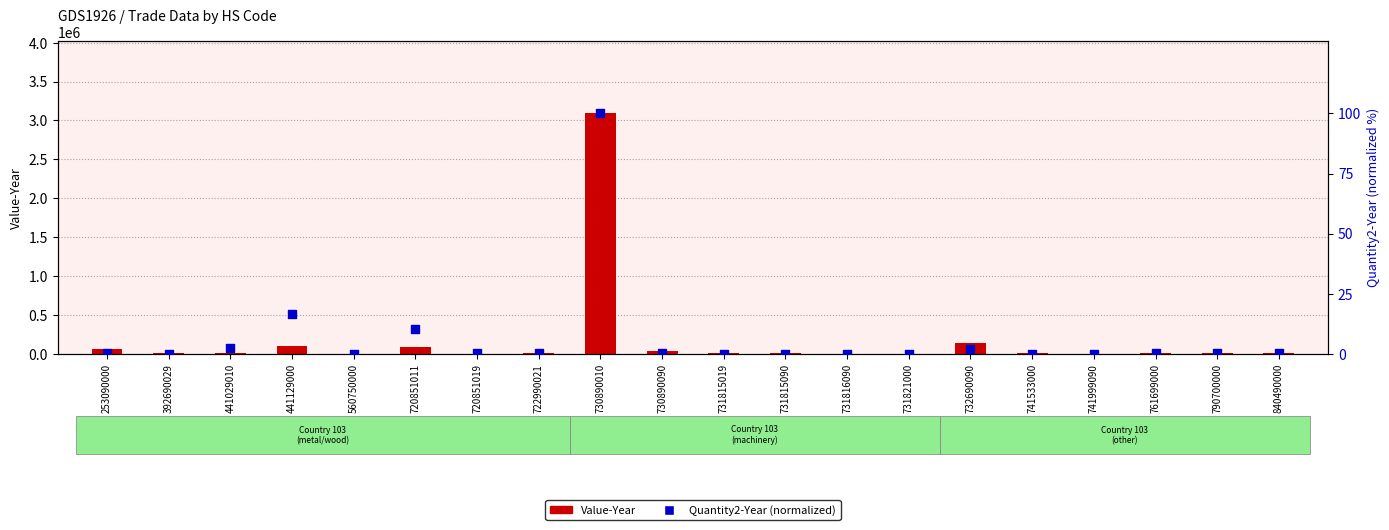

Which series contains the lowest Y value?

Quantity2-Year